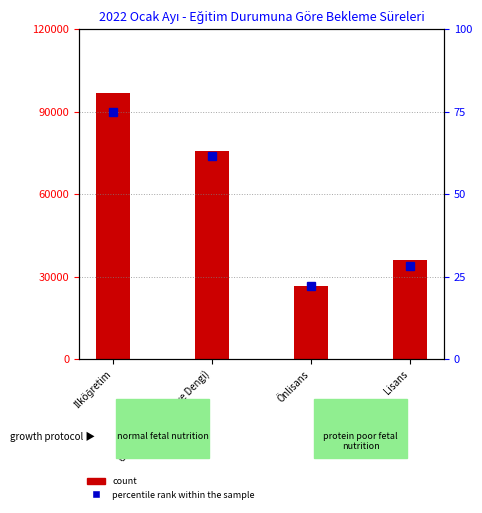

The value of percentile rank within the sample at Ortaöğretim (Lise ve Dengi) is 61.5. True or false?

True